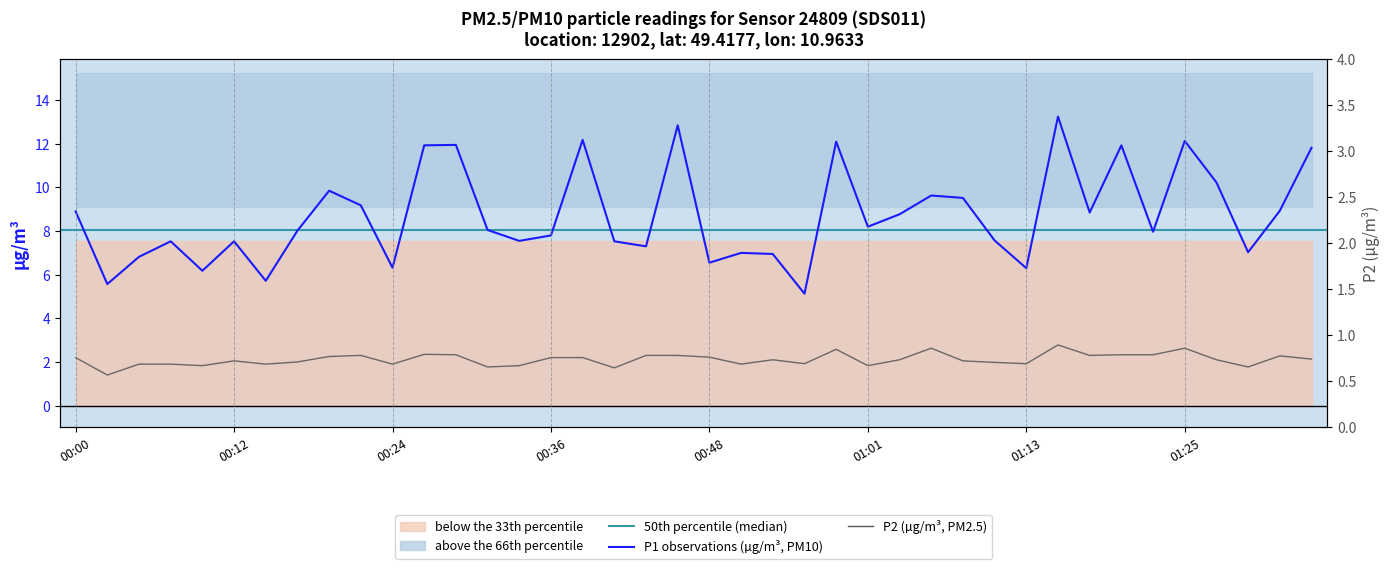

True or false: P1 and P2 cross at least once.

False